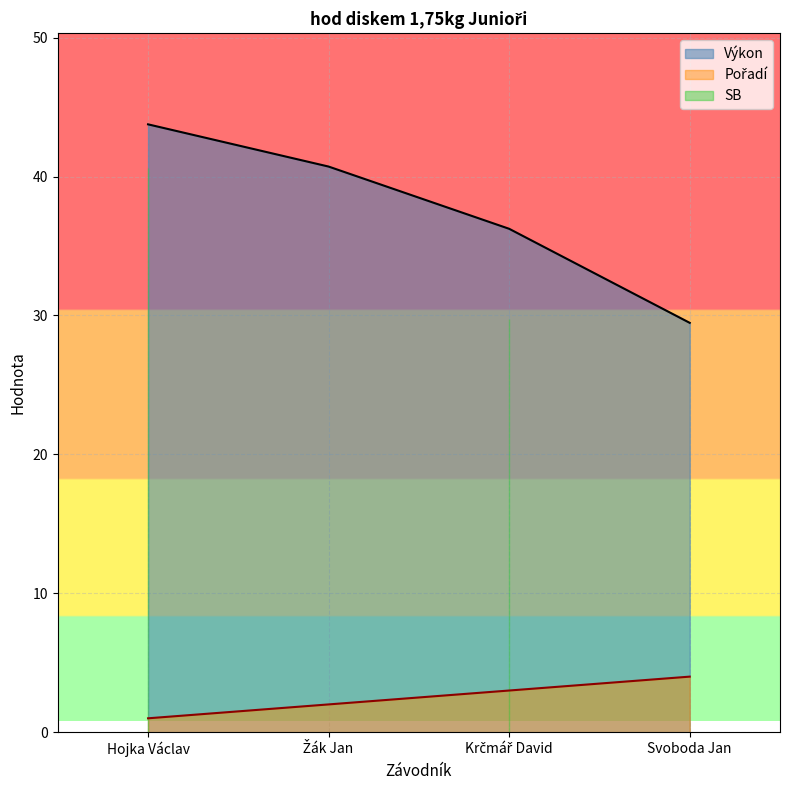

How many categories are shown in the chart?

4